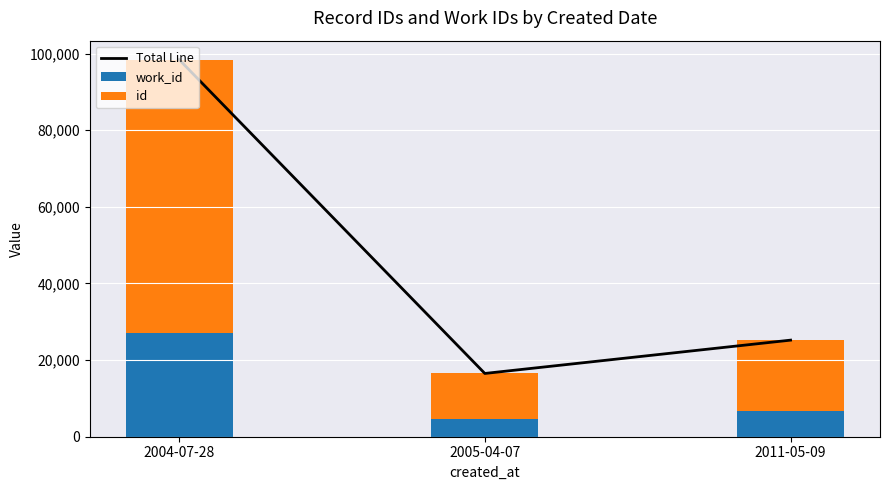

How many values in the id series are below 18371?

1